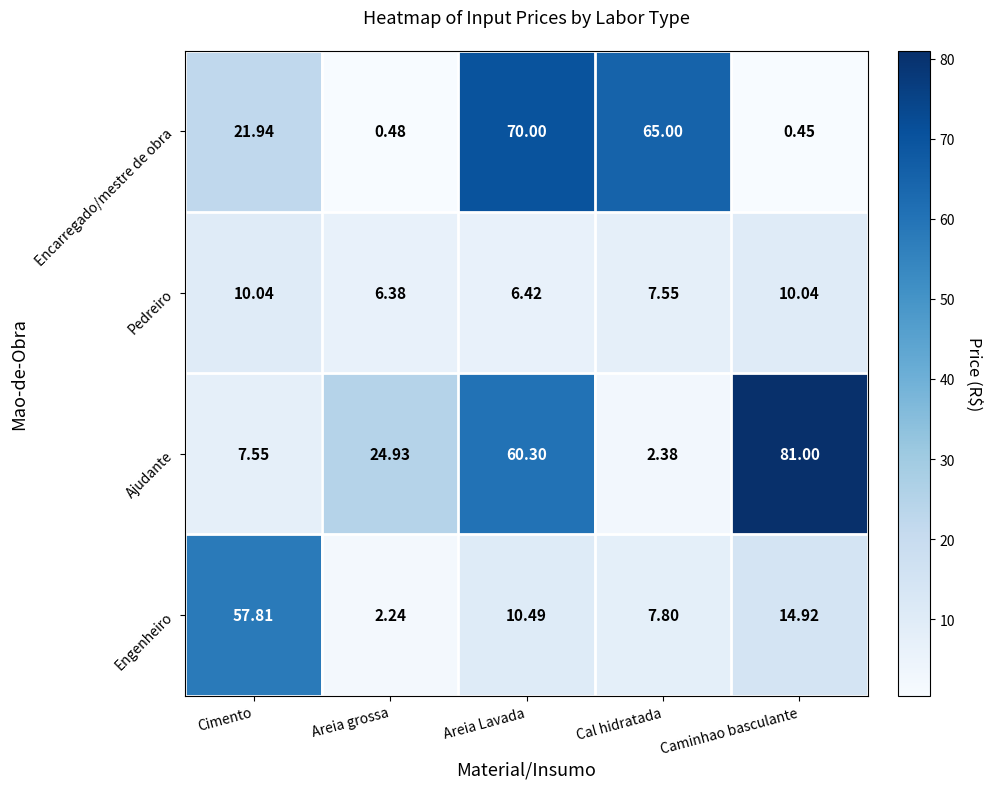

Which series has the widest spread of values?

Ajudante